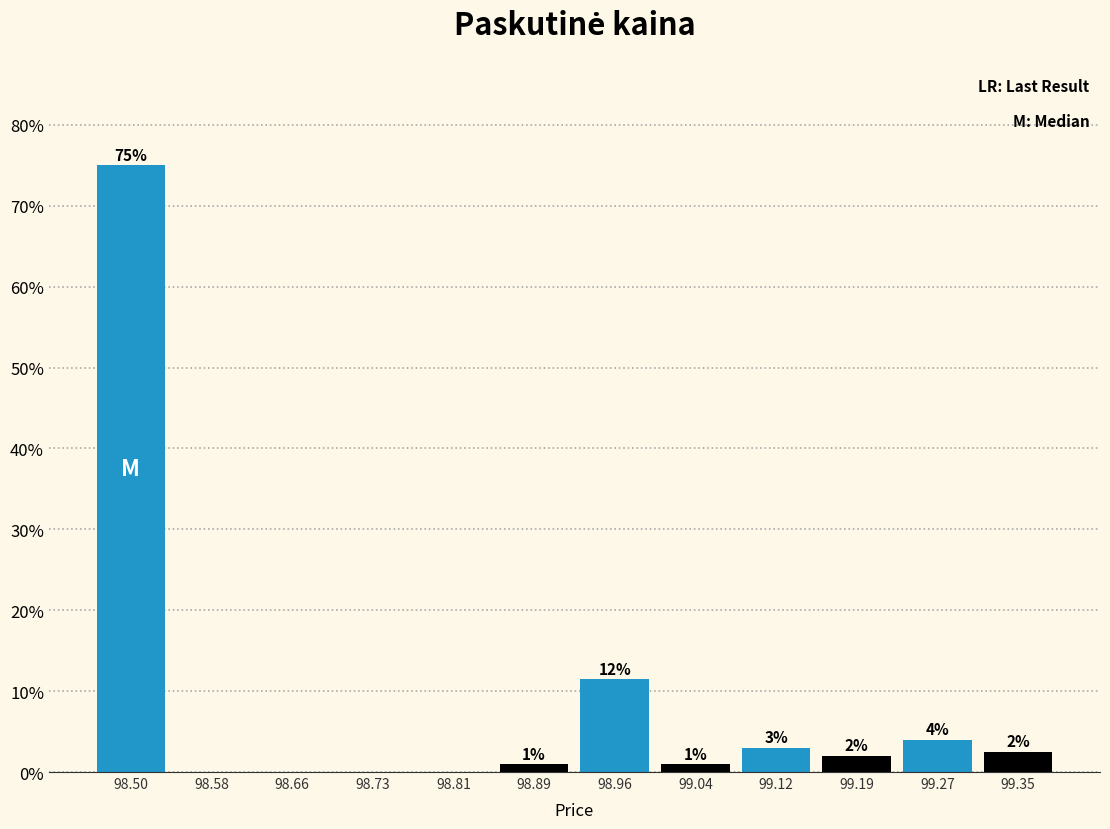

Over which range of the x-axis is the bar tallest?

98.47 to 98.54